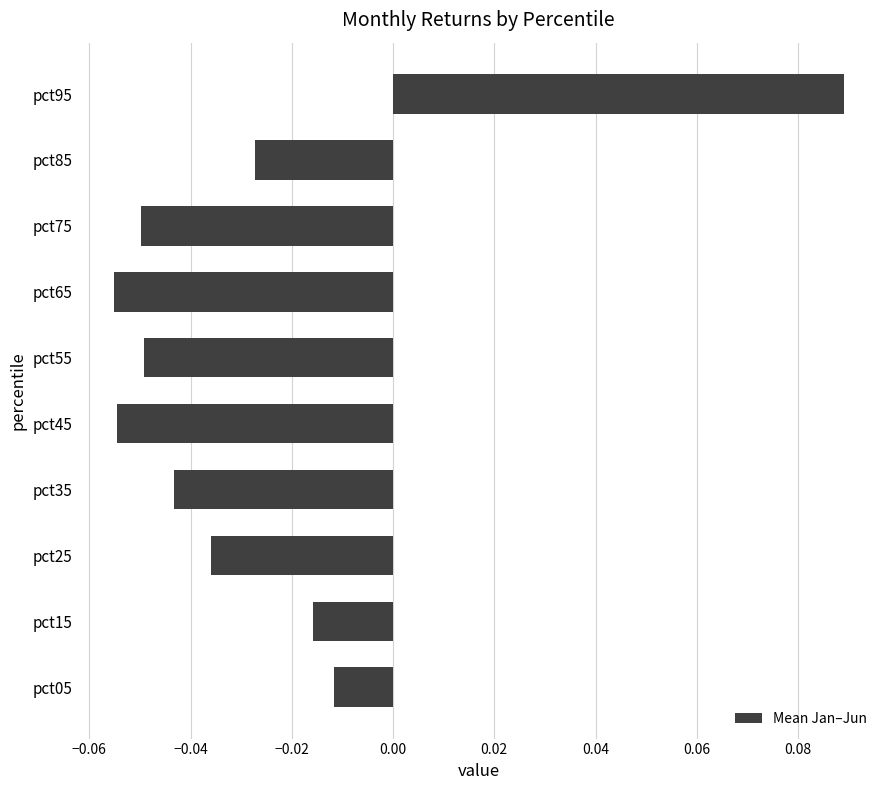

The chart shows a value of -0.0 at pct45. True or false?

False